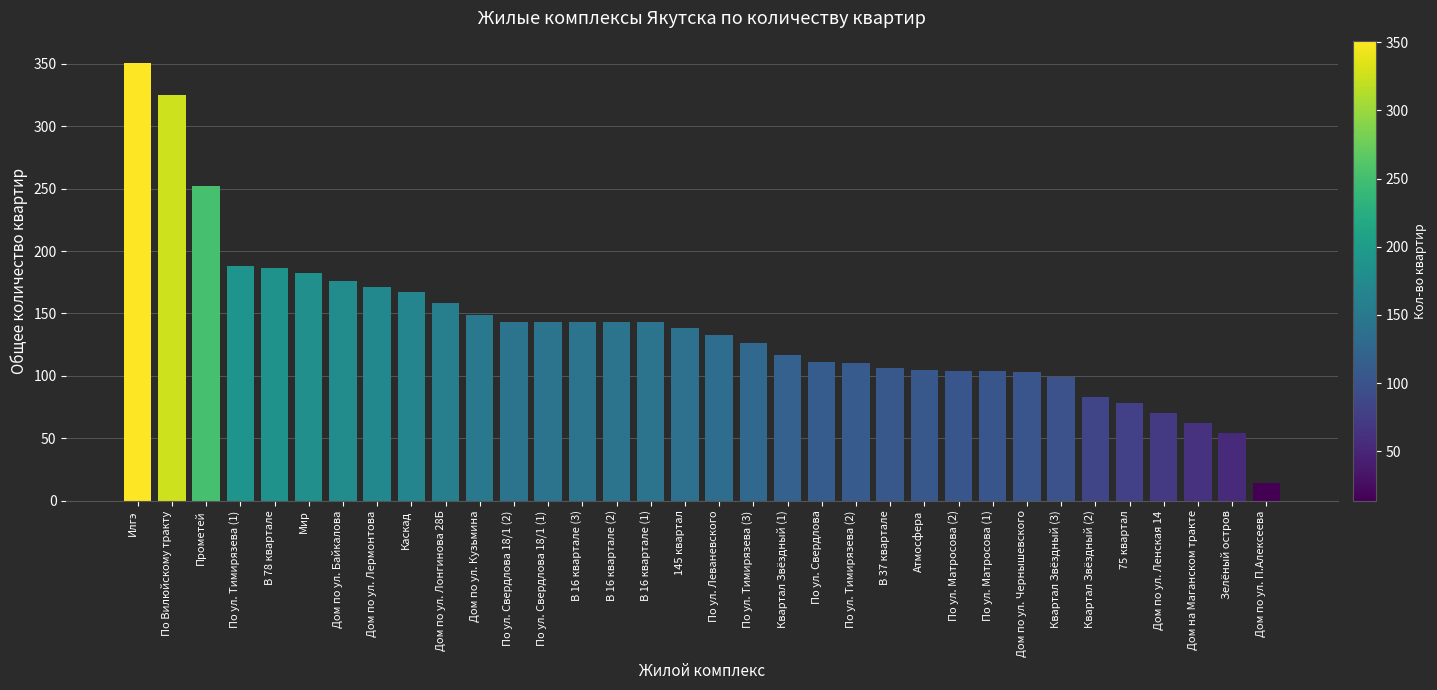

Is it true that the value at Дом на Маганском тракте is 93?

False